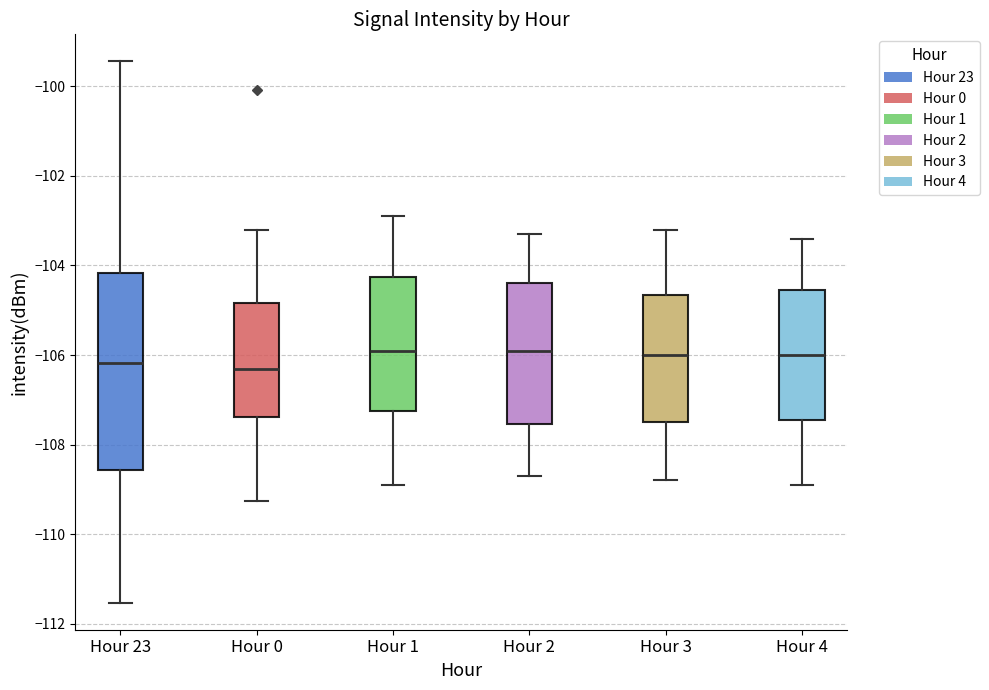

Reading left to right, read every box against the y-axis: the position of its median line, the range the box covers, and the ends of its whiskers. The values are not printed on the chart, so give them approximately, as read against the axis.

Hour 23: median -106.2, box -108.6 to -104.2, whiskers -111.6 to -99.4
Hour 0: median -106.4, box -107.4 to -104.8, whiskers -109.2 to -103.2
Hour 1: median -105.8, box -107.2 to -104.2, whiskers -108.8 to -102.8
Hour 2: median -105.8, box -107.6 to -104.4, whiskers -108.6 to -103.2
Hour 3: median -106.0, box -107.4 to -104.6, whiskers -108.8 to -103.2
Hour 4: median -106.0, box -107.4 to -104.6, whiskers -108.8 to -103.4